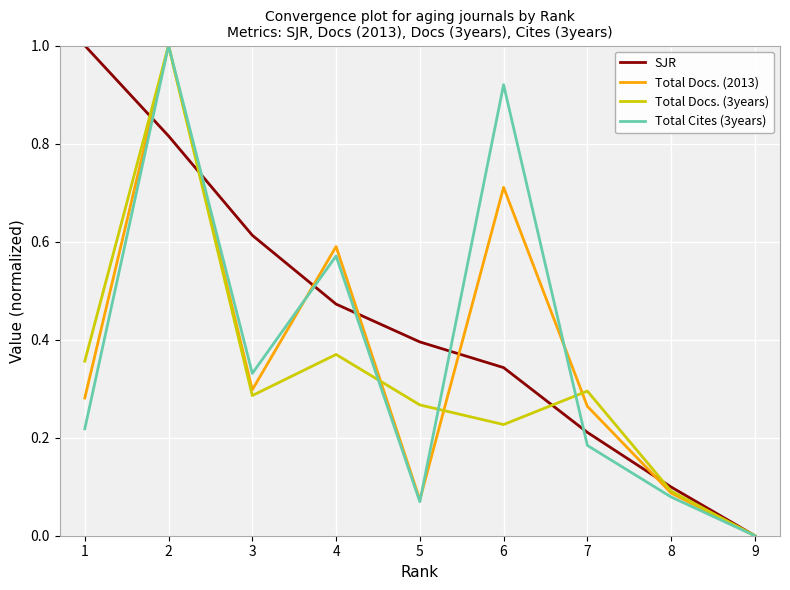

Does the chart have visible grid lines?

Yes